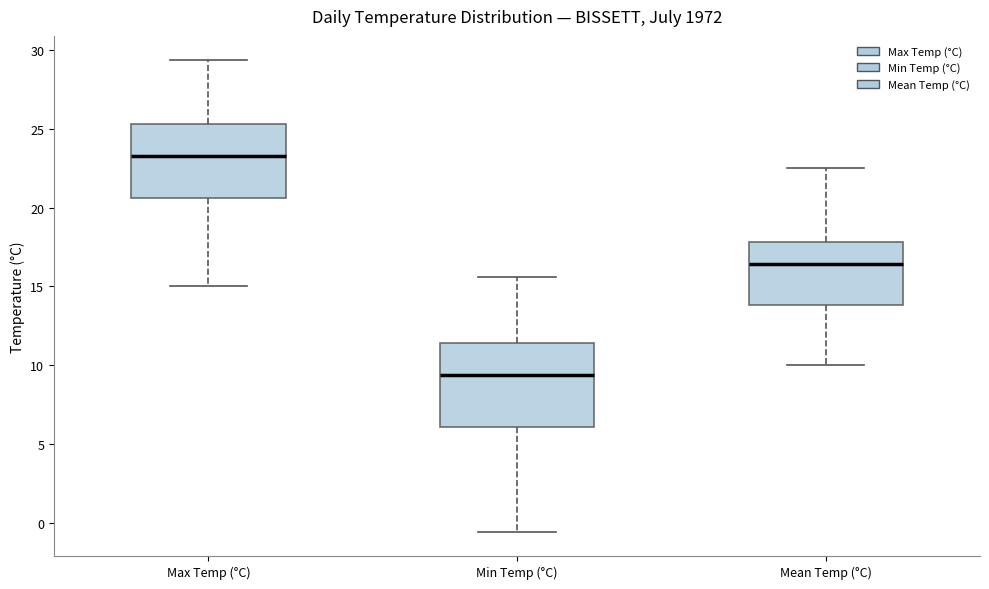

Reading left to right, transcribe this box plot: for each box, give where its median line is, the range the box spans, and where its two whiskers end, as read against the y-axis. The values are not printed on the chart, so give them approximately, as read against the axis.

Max Temp (°C): median 23.5, box 20.5 to 25.5, whiskers 15.0 to 29.5
Min Temp (°C): median 9.5, box 6.0 to 11.5, whiskers -0.5 to 15.5
Mean Temp (°C): median 16.5, box 14.0 to 18.0, whiskers 10.0 to 22.5